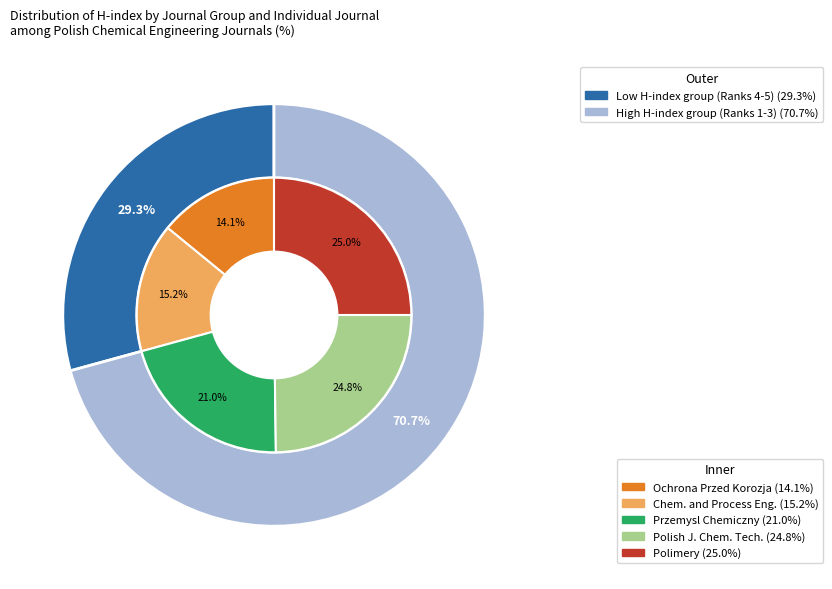

Is there a majority slice in this chart?

Yes